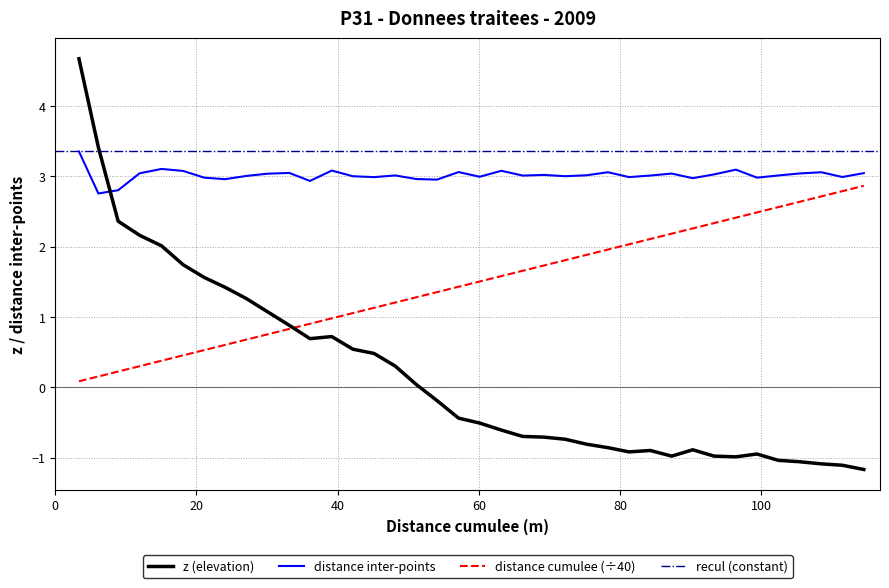

How many times do z (elevation) and distance cumulee cross each other?

1